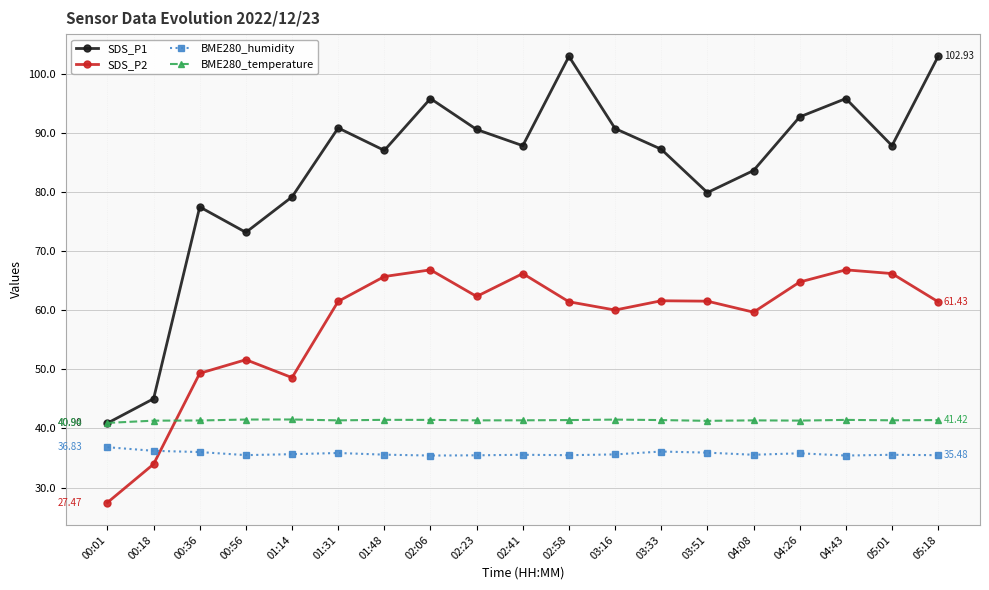

At how many categories does at least one series exceed 30?

19